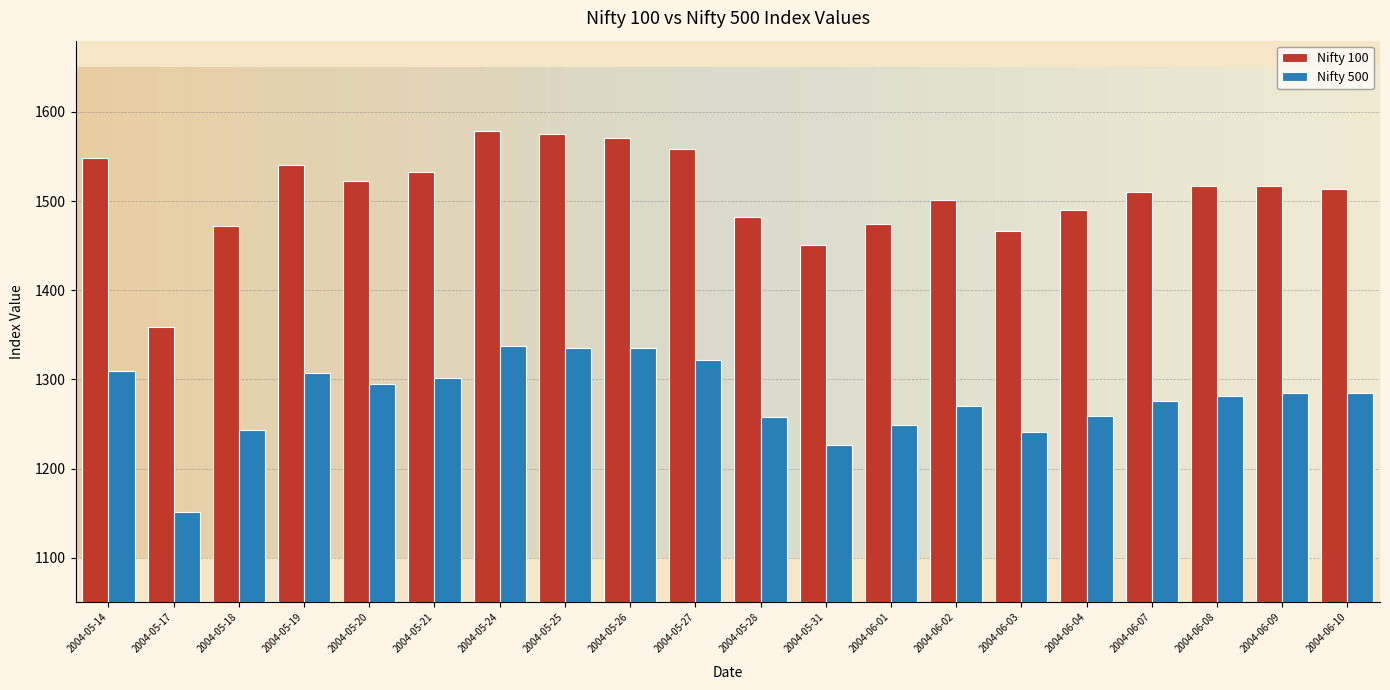

What is the greatest value displayed?

1578.6